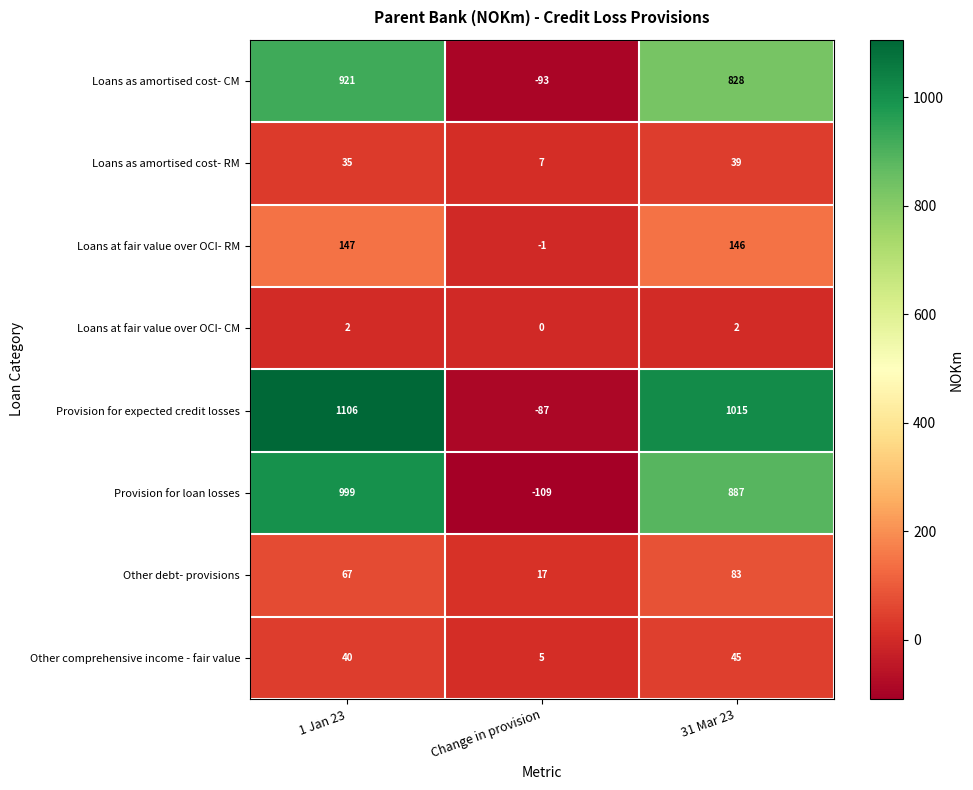

Read the Other comprehensive income - fair value value at Change in provision, to the nearest 5.

5